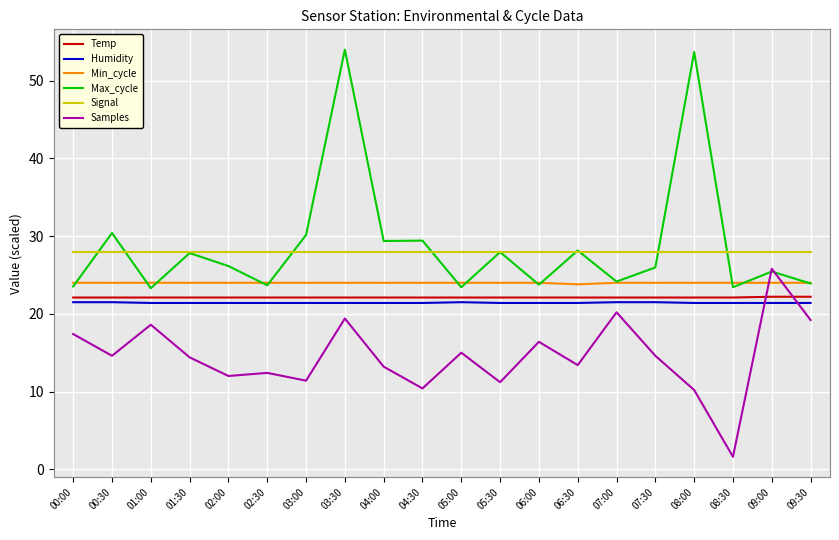

At how many categories does at least one series exceed 16?

20